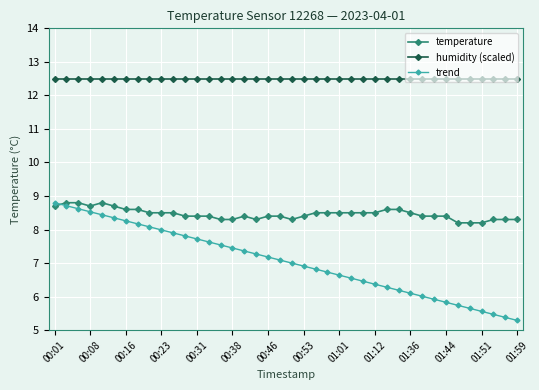

True or false: humidity (scaled) and temperature intersect in this chart.

False